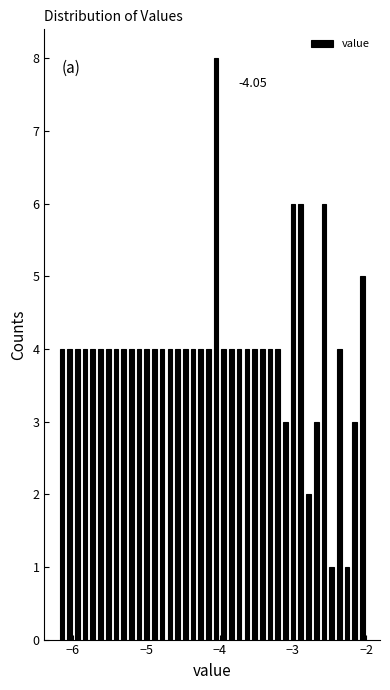

Around what value on the x-axis is the tallest bar? Give the approximate position of its centre, as read against the axis.

-4.0